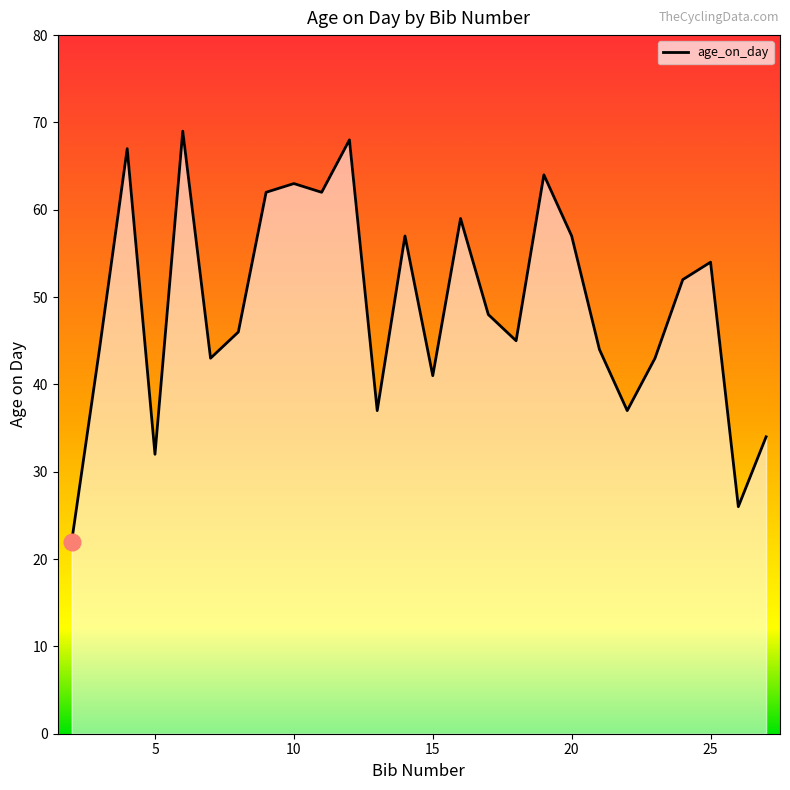

What is the greatest value displayed?

69